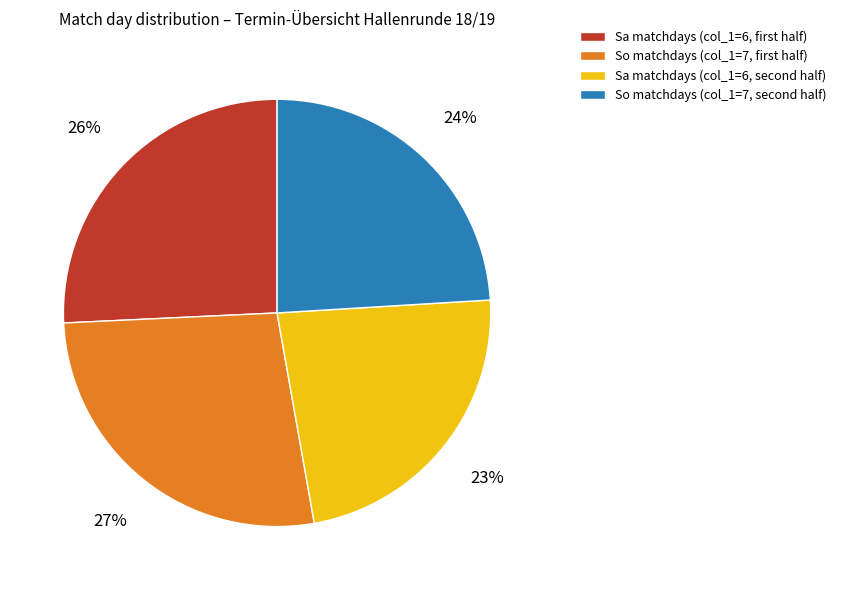

Rank the categories by value from lowest to highest.

Sa matchdays (col_1=6, second half), So matchdays (col_1=7, second half), Sa matchdays (col_1=6, first half), So matchdays (col_1=7, first half)